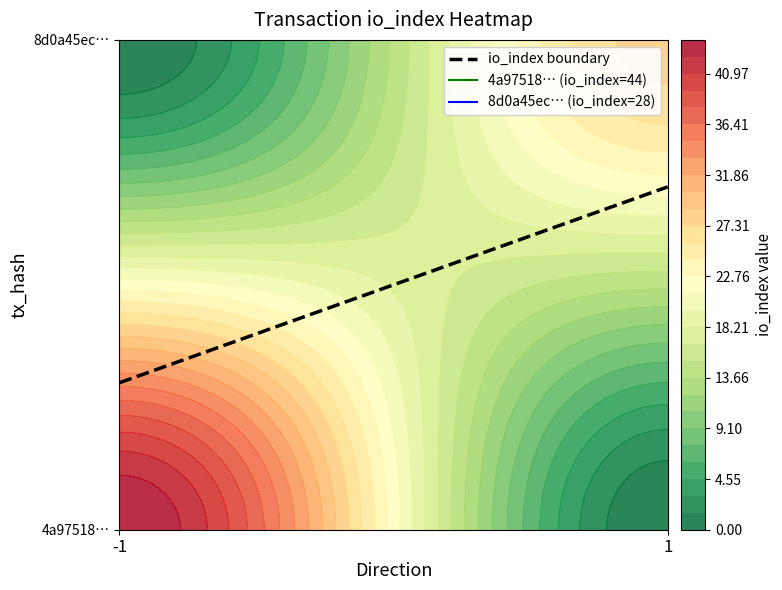

What is the total value across all series at io_index?

72